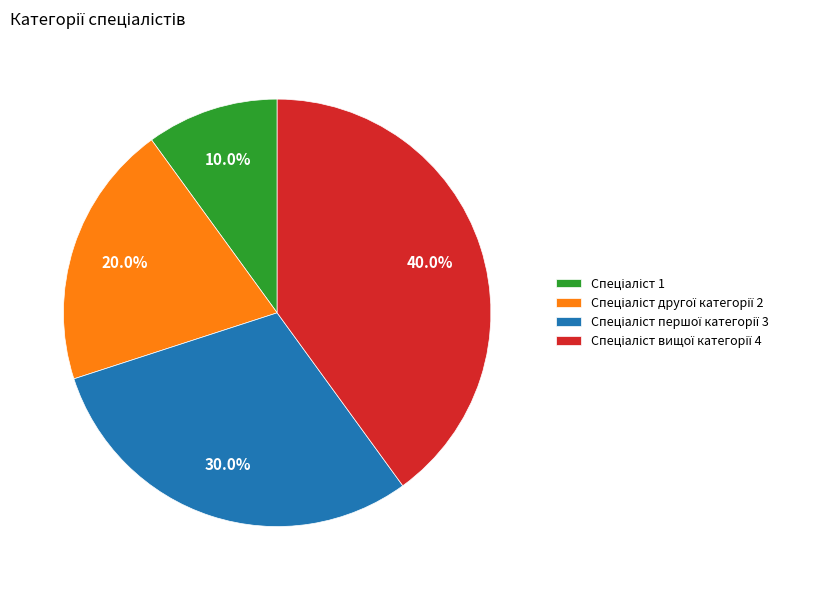

Is there any slice that represents more than half of the pie?

No